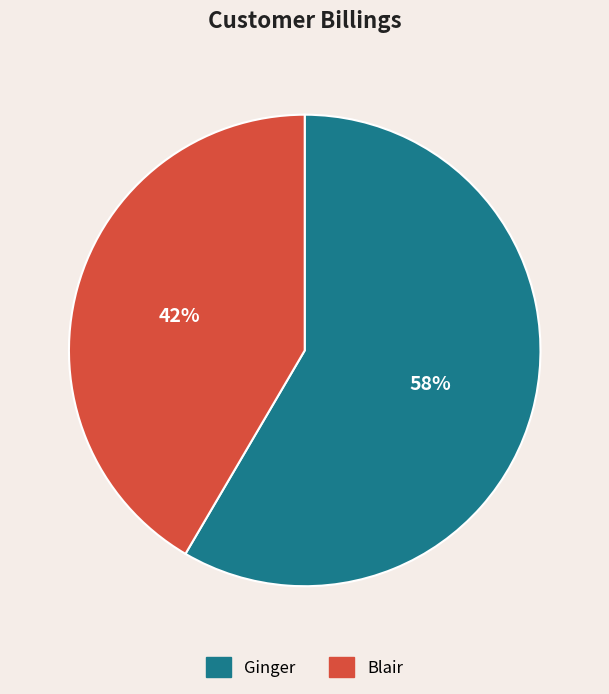

Combined, do Blair and Ginger account for over 50%?

Yes